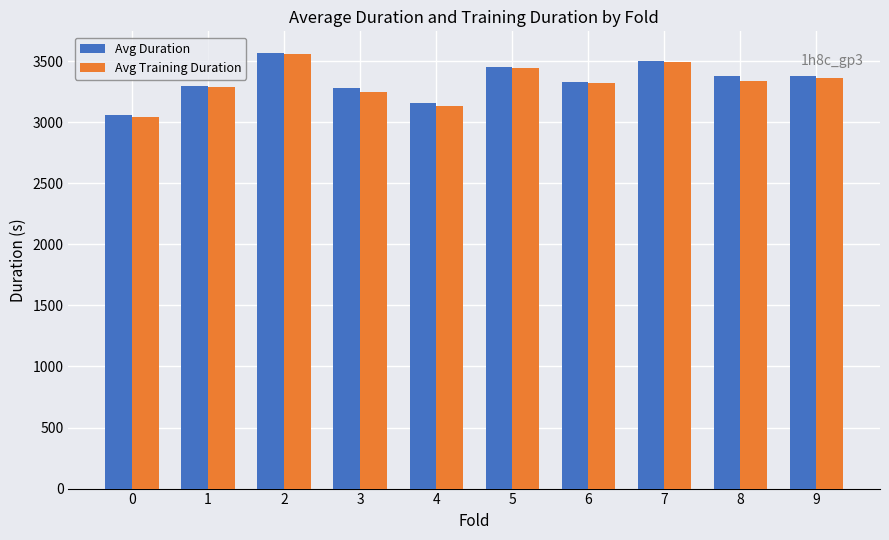

What is the average value of the Avg Training Duration series?

3324.5